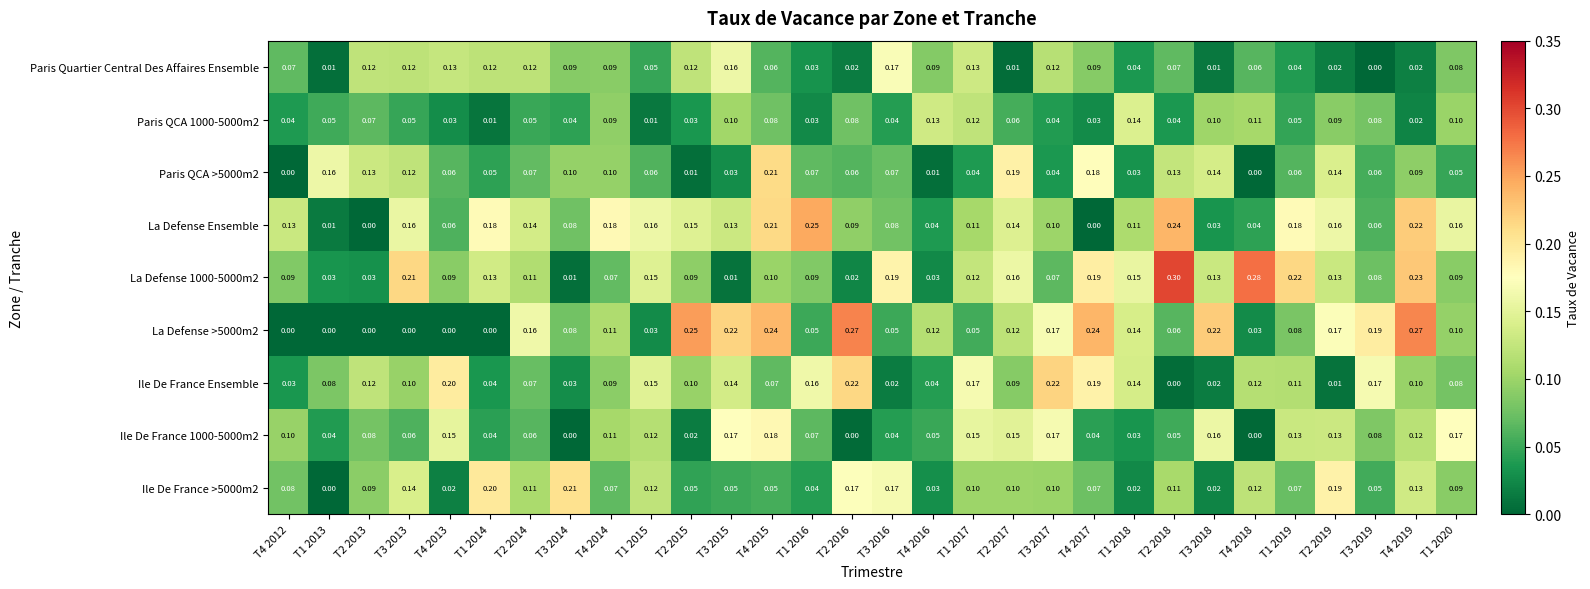

Is the value of Ile De France >5000m2 at T4 2019 greater than the value of Paris QCA >5000m2 at T3 2016?

Yes